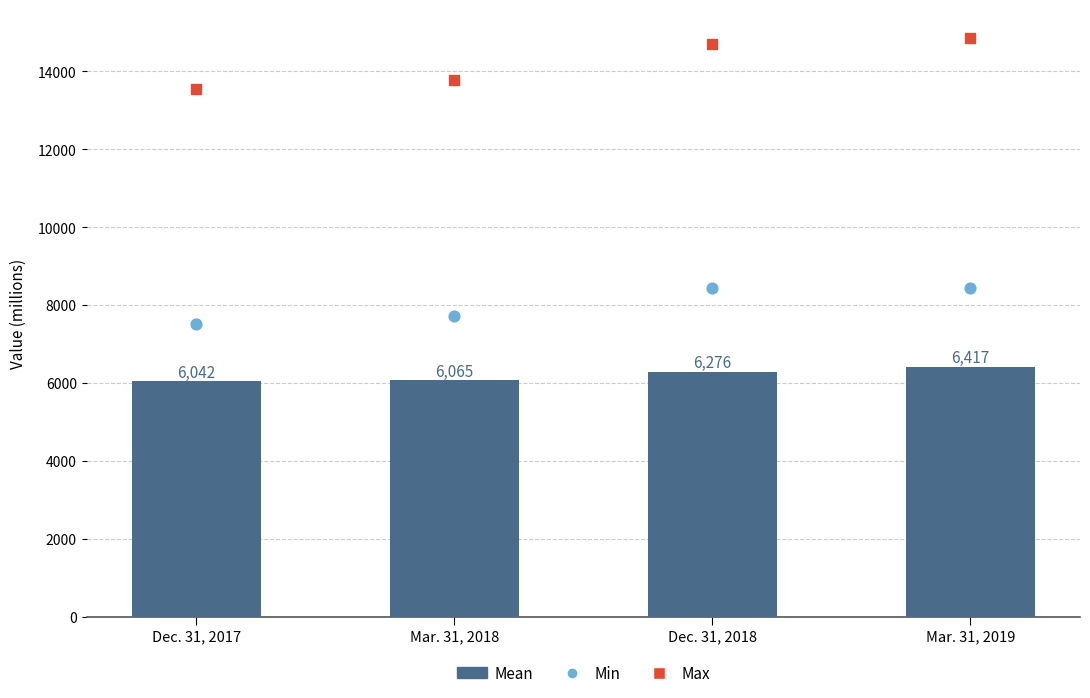

At which category is the sum across all series the highest?

Mar. 31, 2019